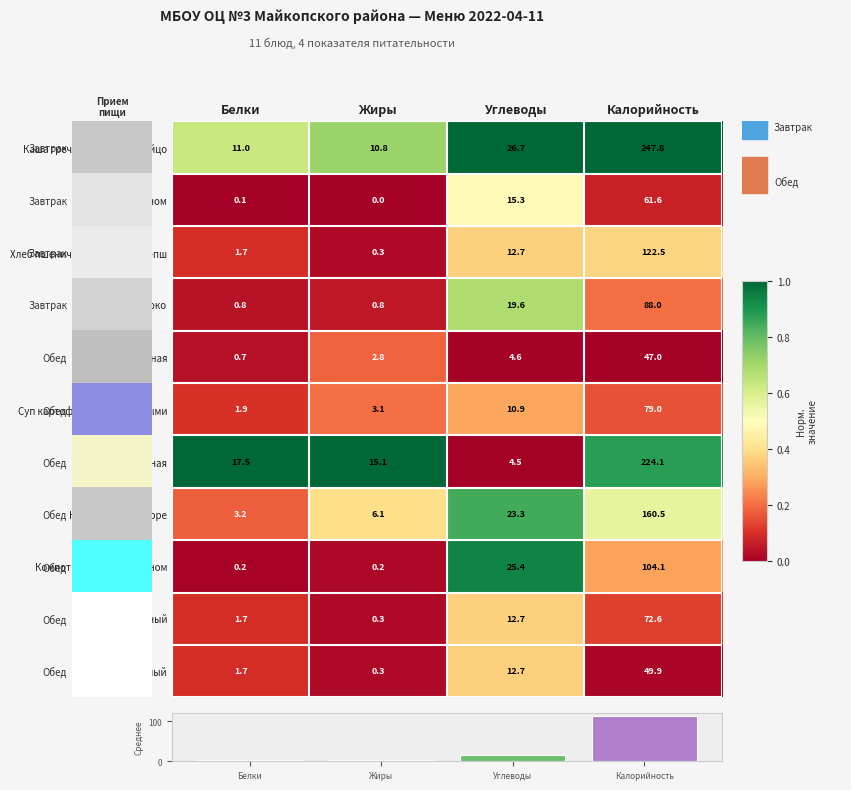

What is the difference between the maximum and second lowest values in the Яблоко series?

87.2